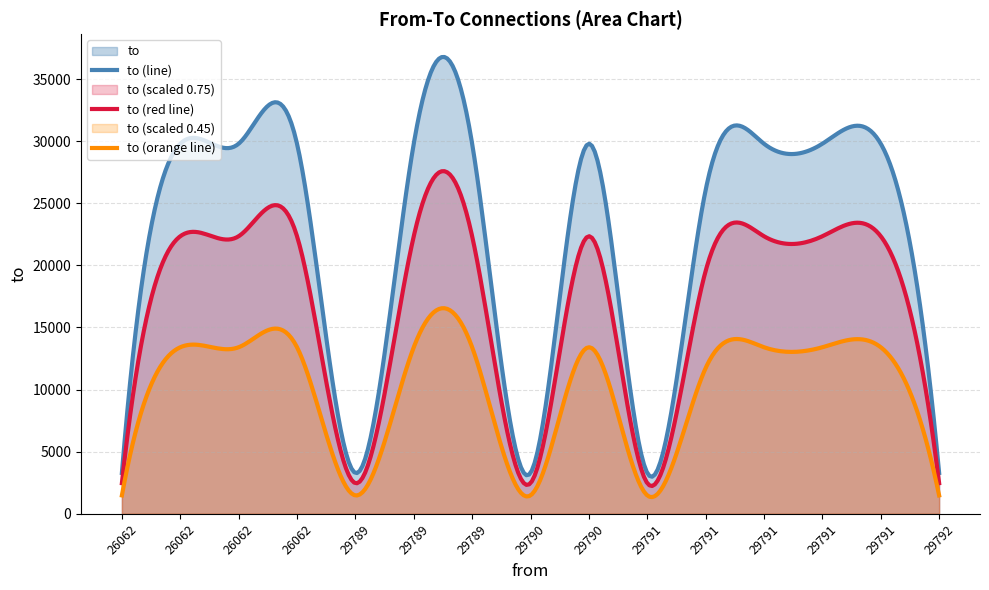

The chart shows a value of 9181 at 29789. True or false?

False